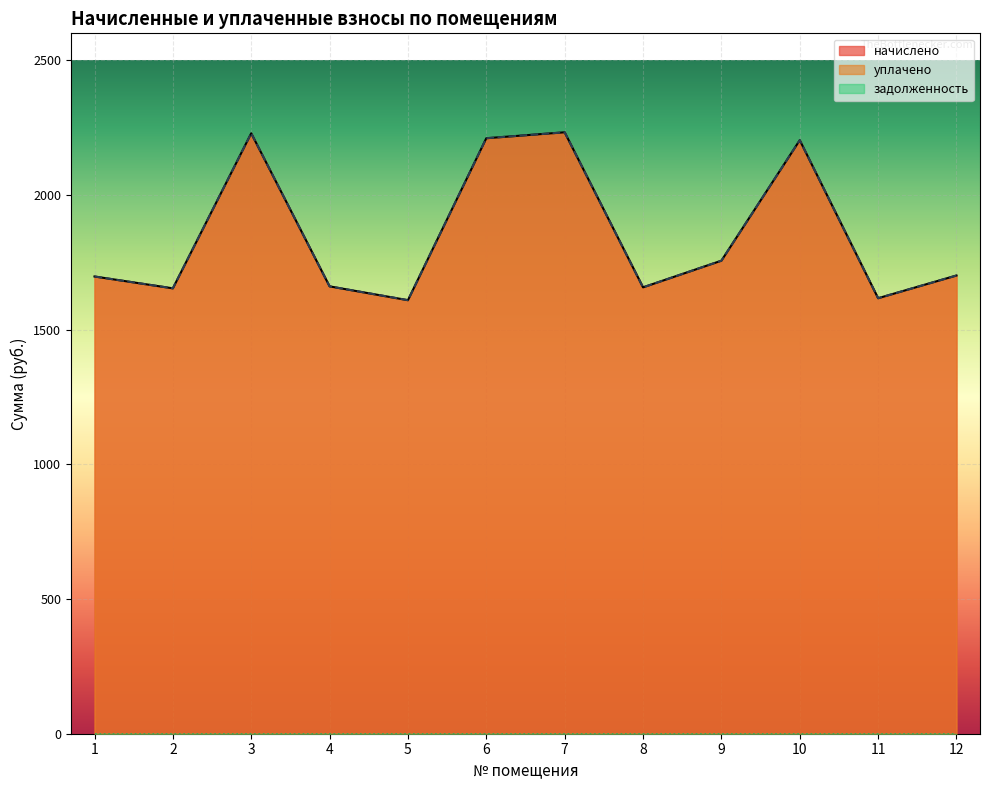

Reading left to right, what are all the values shown in this chart?

начислено: 1697.4	1653.4	2228.9	1660.7	1609.4	2210.6	2232.6	1657.0	1756.0	2203.3	1616.7	1701.0
уплачено: 1697.4	1653.4	2228.9	1660.7	1609.4	2210.6	2232.6	1657.0	1756.0	2203.3	1616.7	1701.0